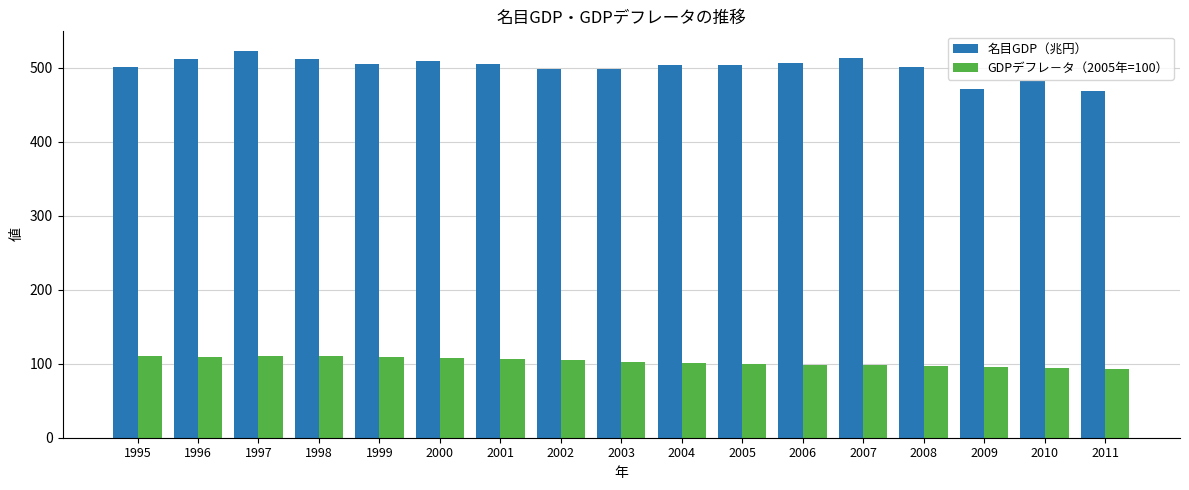

At which label is 名目GDP（兆円） closest to 495?

2003